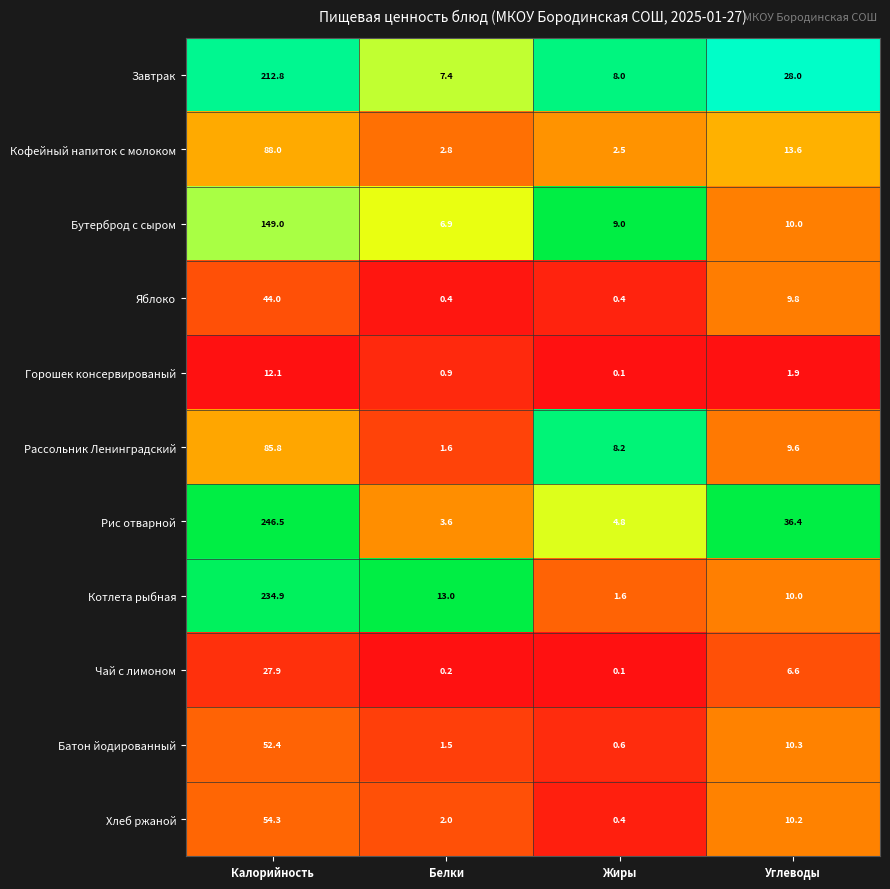

What is the maximum value shown in the chart?

246.5